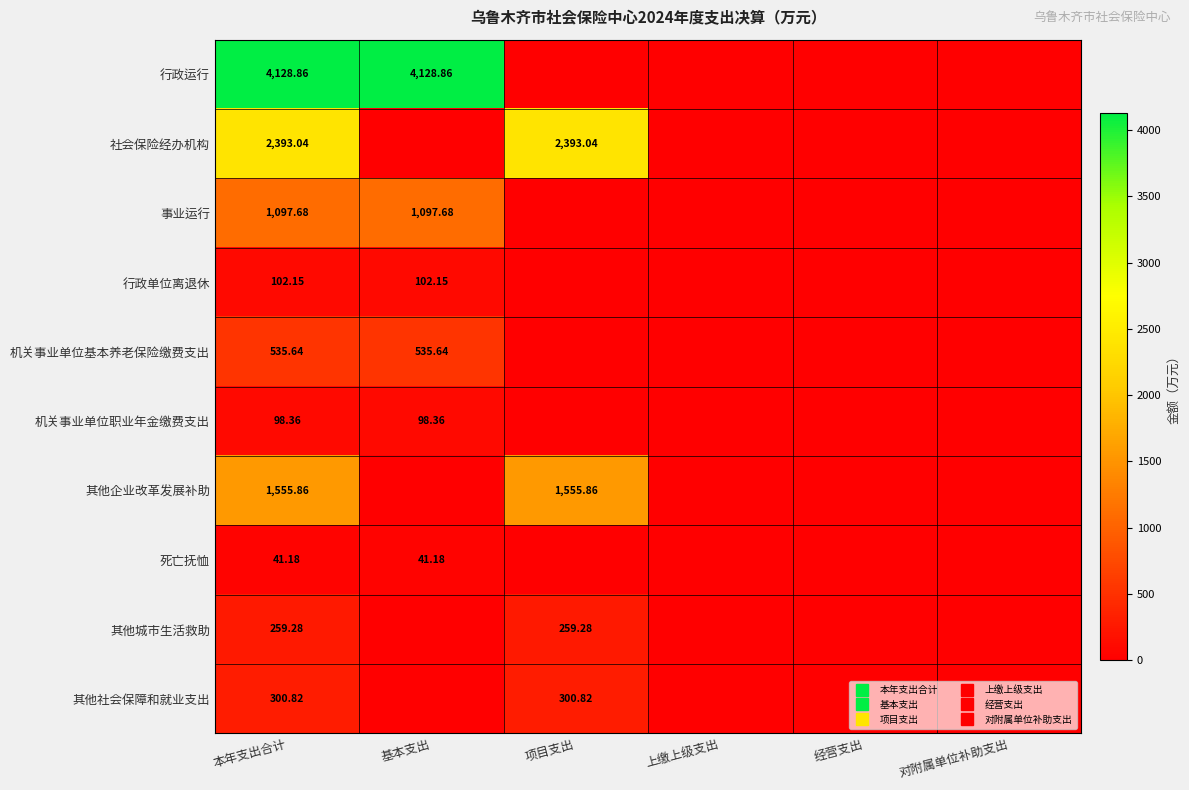

What is the difference between the second highest and second lowest values in the 机关事业单位基本养老保险缴费支出 series?

535.6